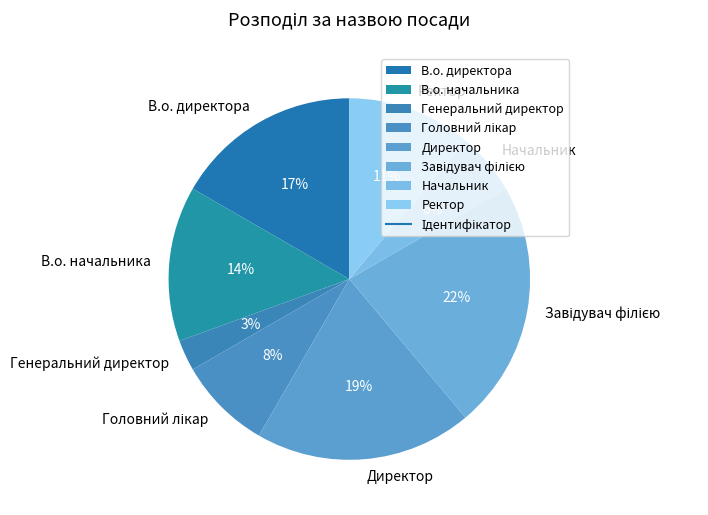

Between Начальник and Директор, which is larger?

Директор